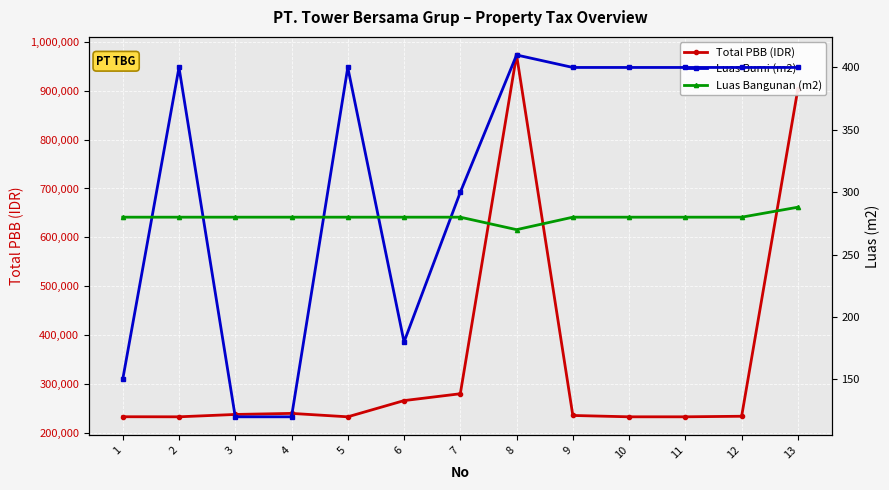

What is the total value across all series at 9?

236720